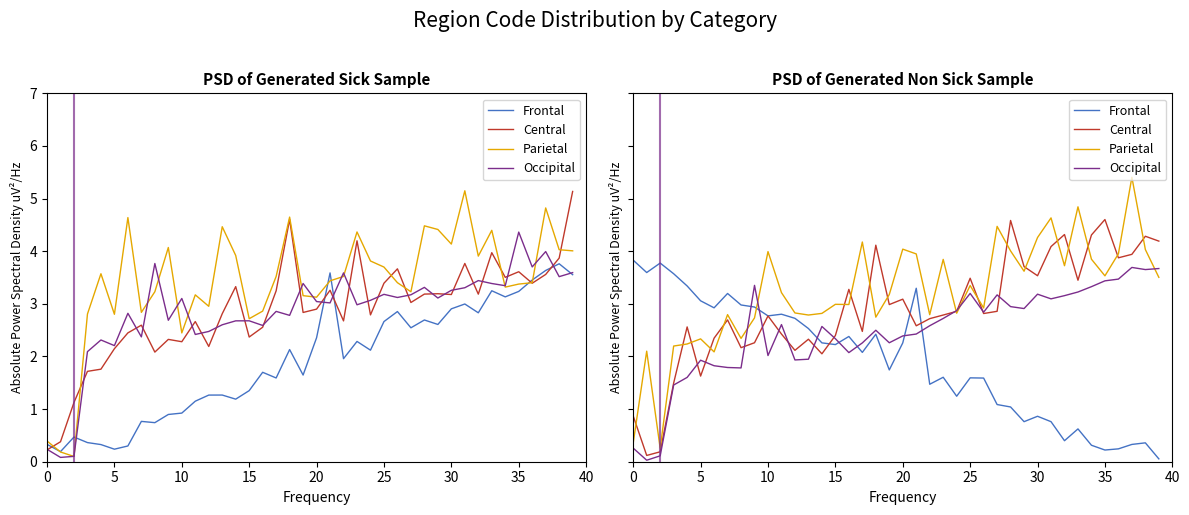

What is the sum of the Occipital values at 29 and 26?

5.8